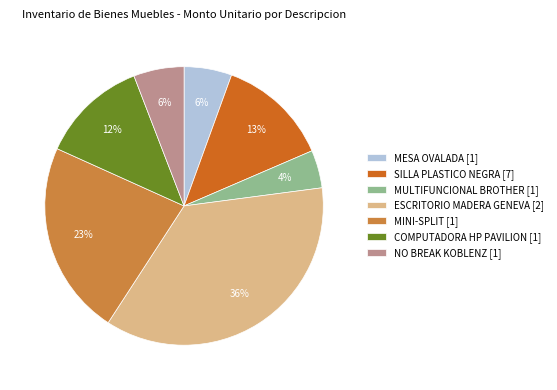

Which has a higher value, MULTIFUNCIONAL BROTHER or MESA OVALADA?

MESA OVALADA